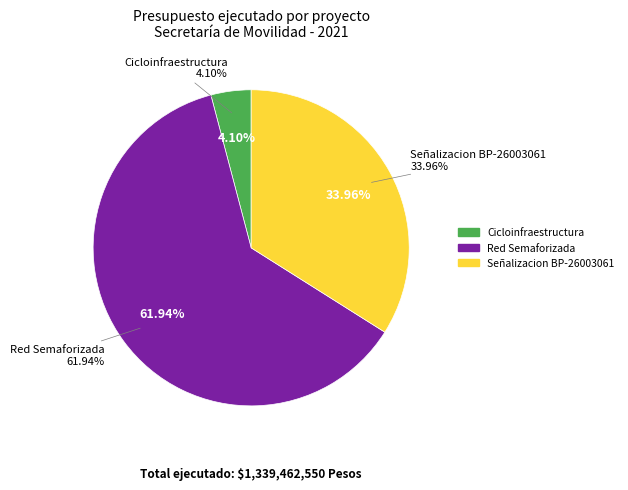

Does Red Semaforizada account for over 50% of the chart?

Yes